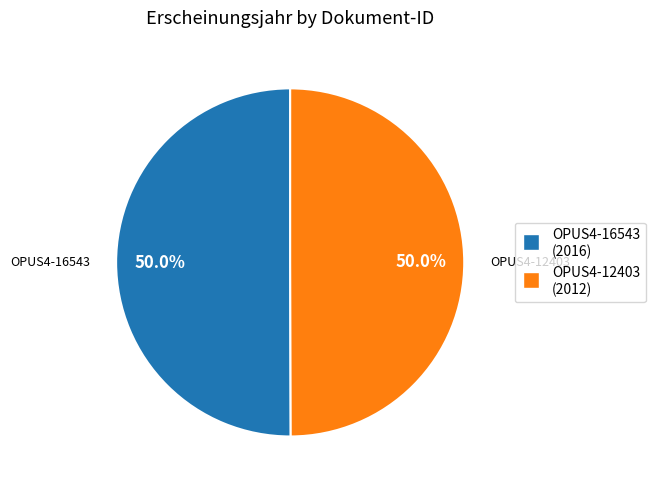

To the nearest percent, what is the average slice percentage?

50%